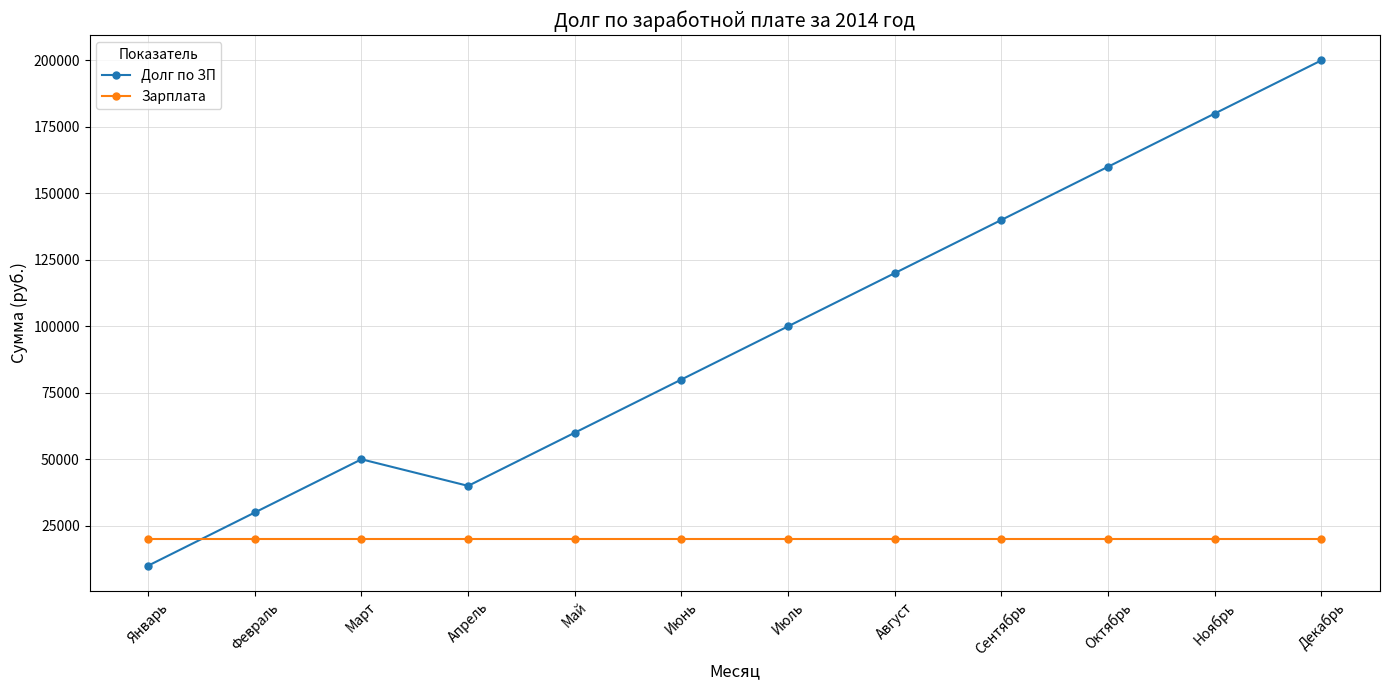

Where is Долг по ЗП nearest to the value 105000?

Июль